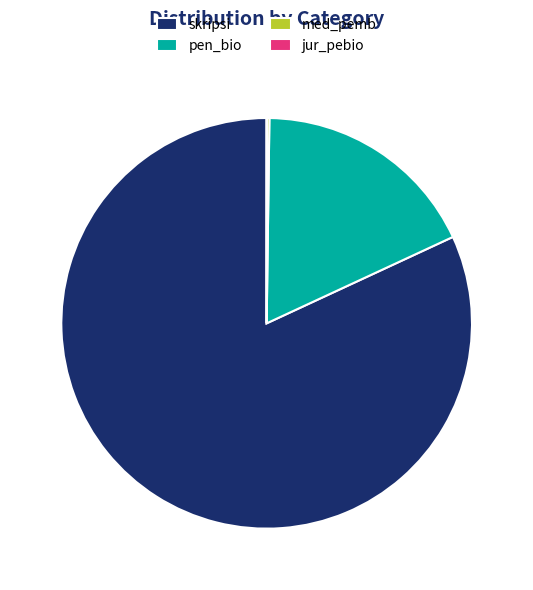

What is the largest slice in the pie chart?

skripsi